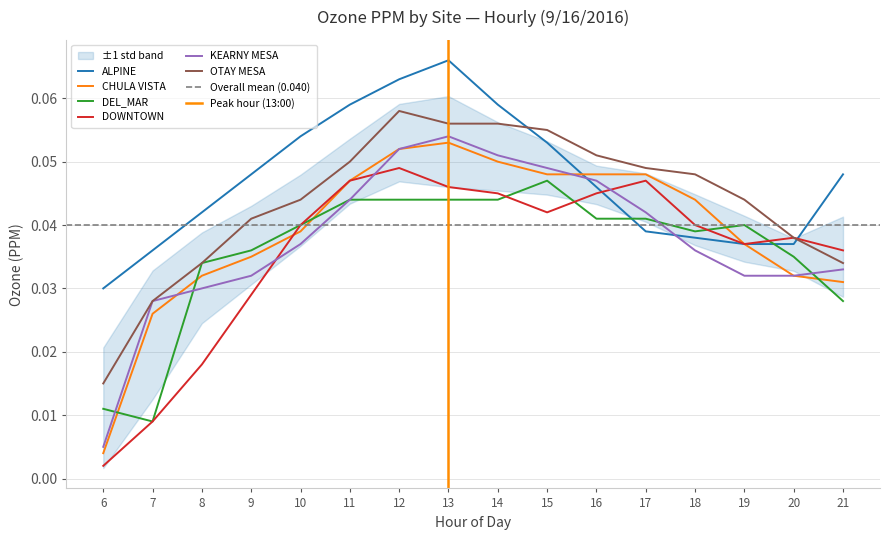

The DOWNTOWN series shows 0.0 at 15. True or false?

True